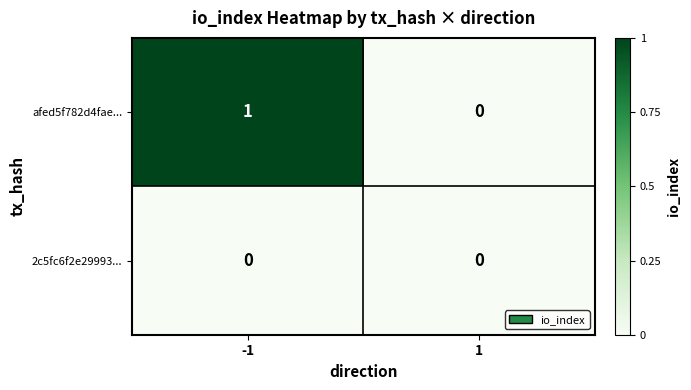

What is the spread (max minus min) of values at -1?

1